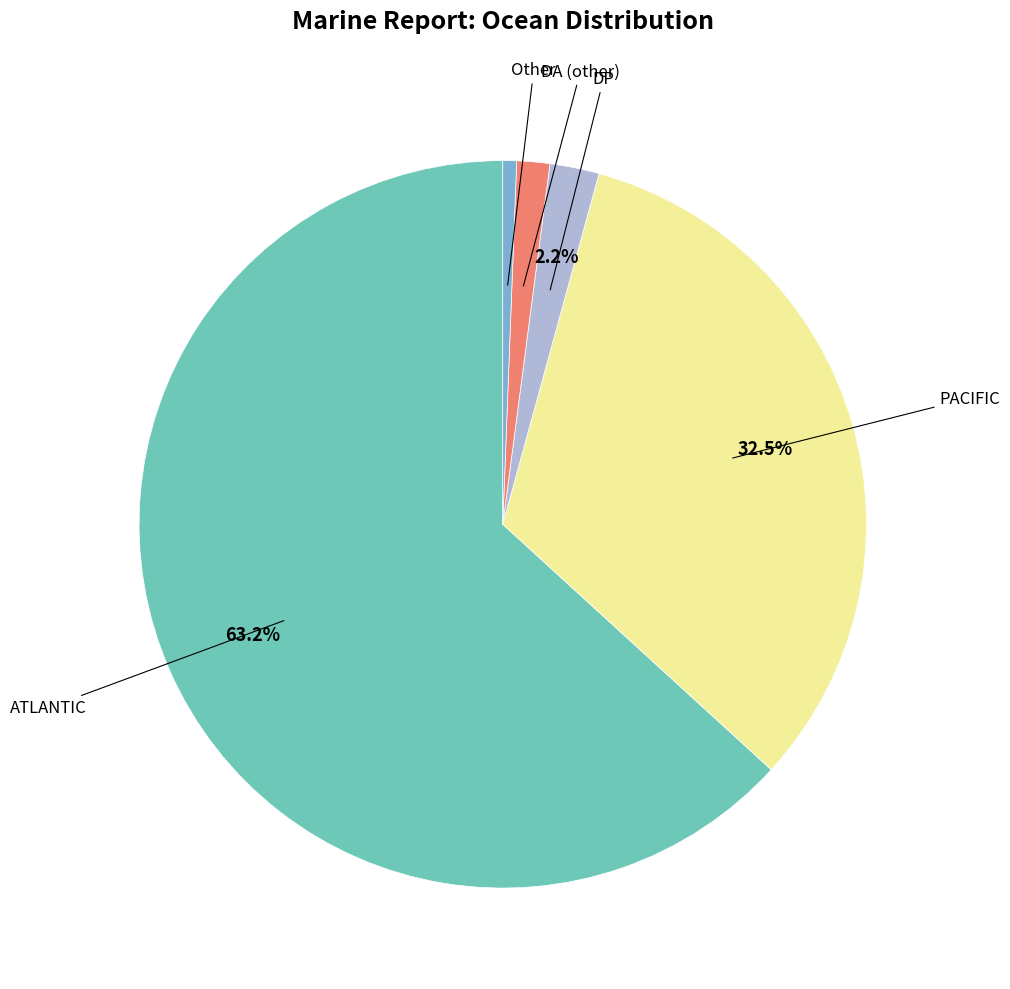

Count the number of slices in the pie.

5